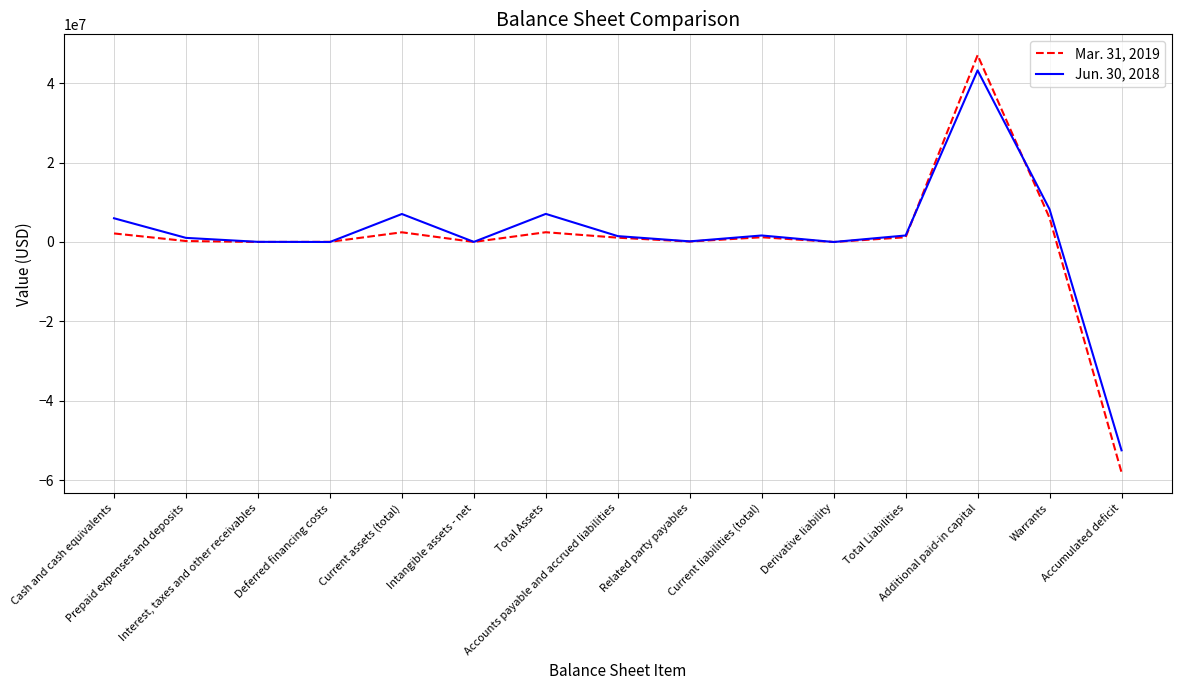

After their last crossing, which series has the higher values: Jun. 30, 2018 or Mar. 31, 2019?

Jun. 30, 2018